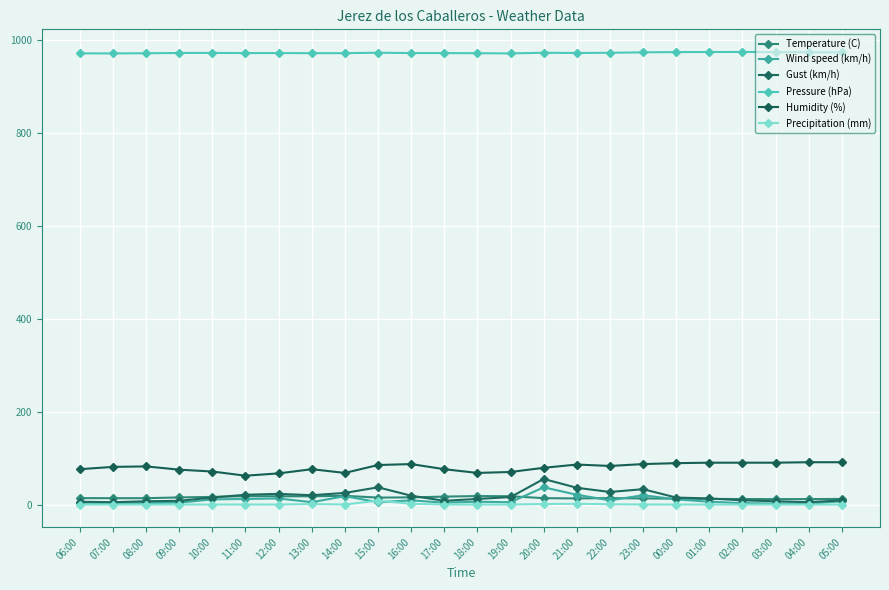

What is the maximum value for Precipitation (mm)?

8.4